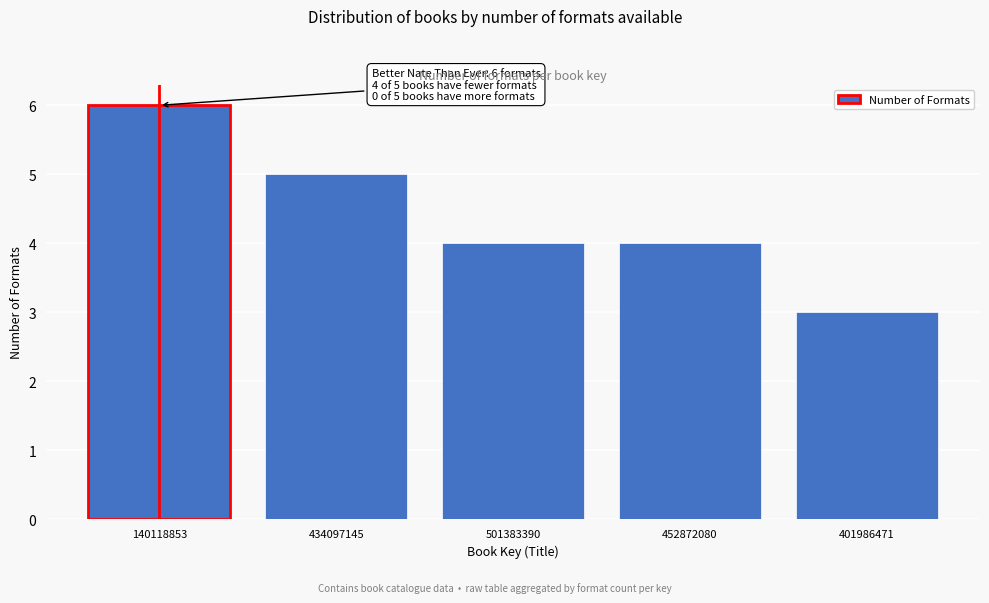

Reading left to right, extract all data points from this chart.

6	5	4	4	3